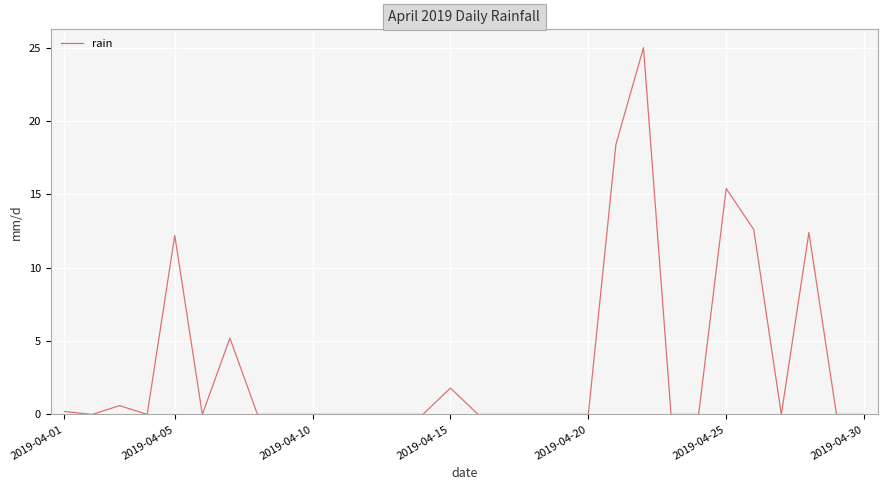

What is the difference between the maximum and minimum values?

25.0